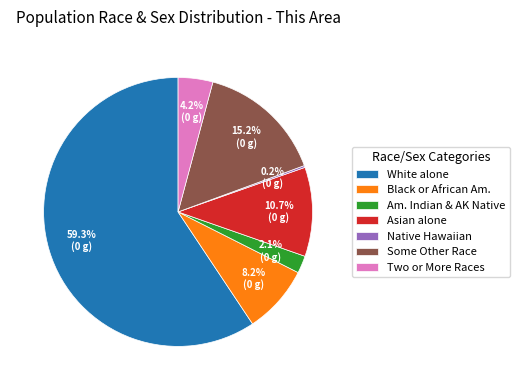

What is the largest slice in the pie chart?

White alone